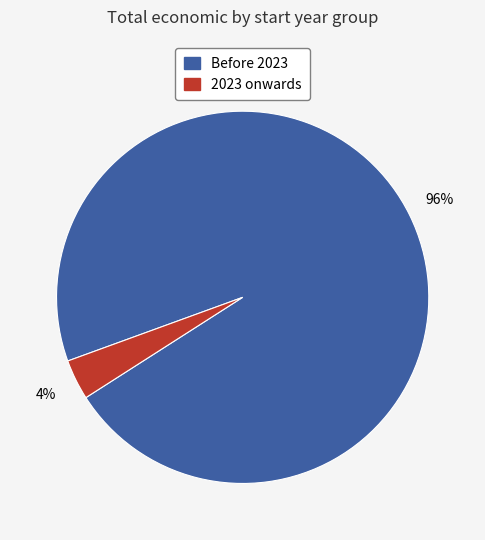

To the nearest percent, what is the average slice percentage?

50%